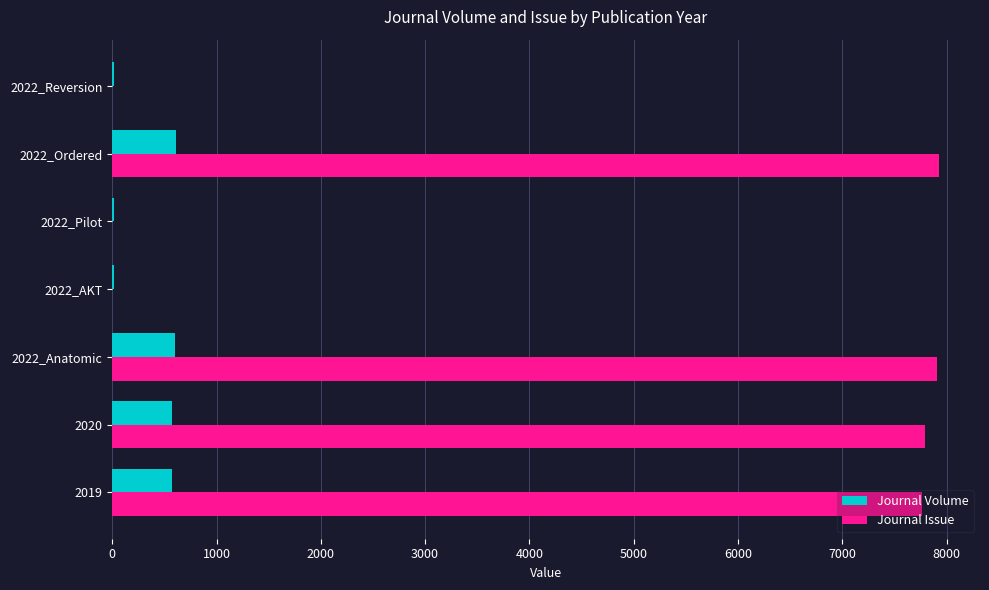

What is the sum of the Journal Issue values at 2022_Ordered and 2020?

15713